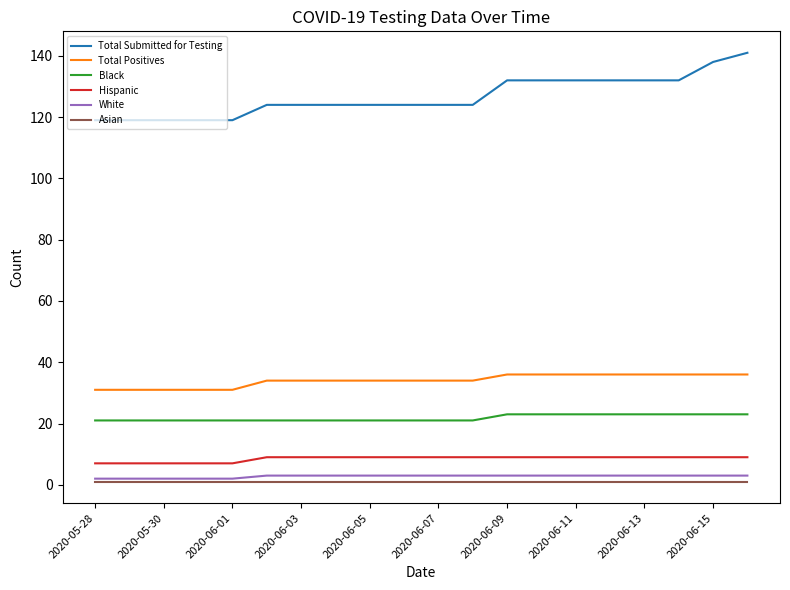

True or false: Hispanic and Black intersect in this chart.

False